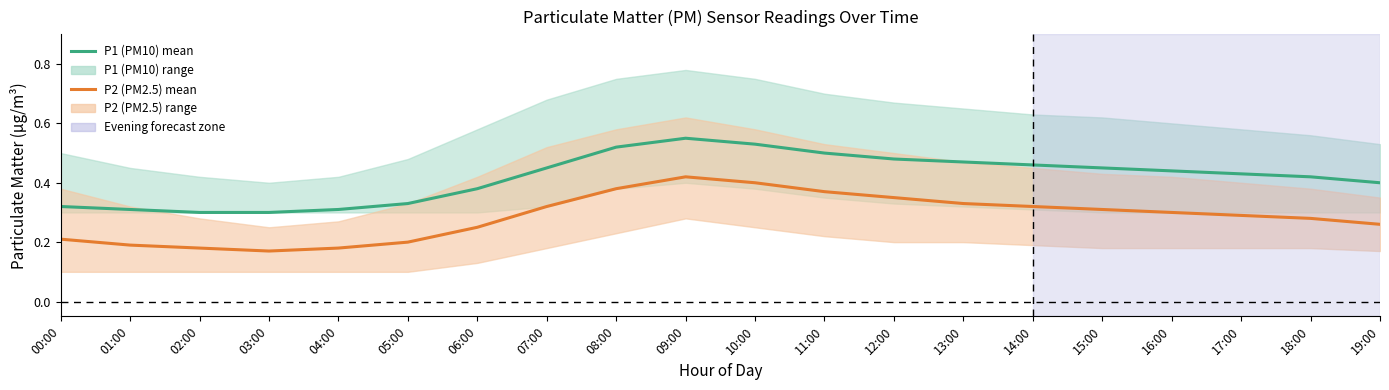

What position from the left is 01:00?

2